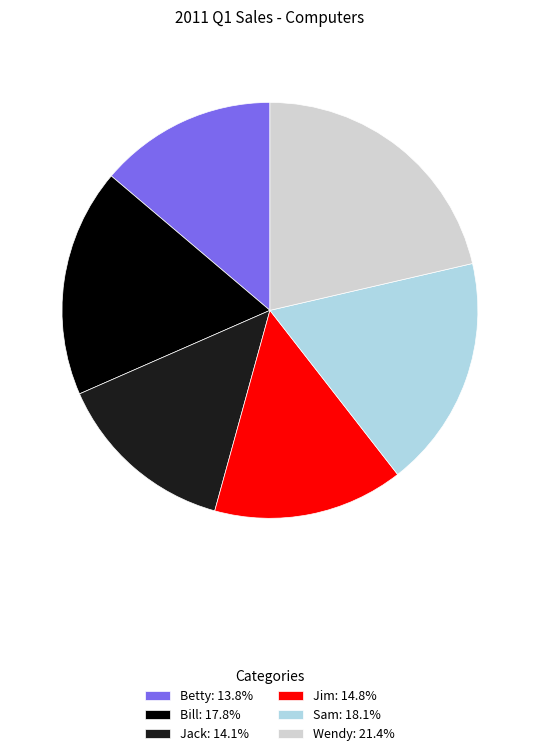

Is the sum of Jack and Jim greater than half?

No